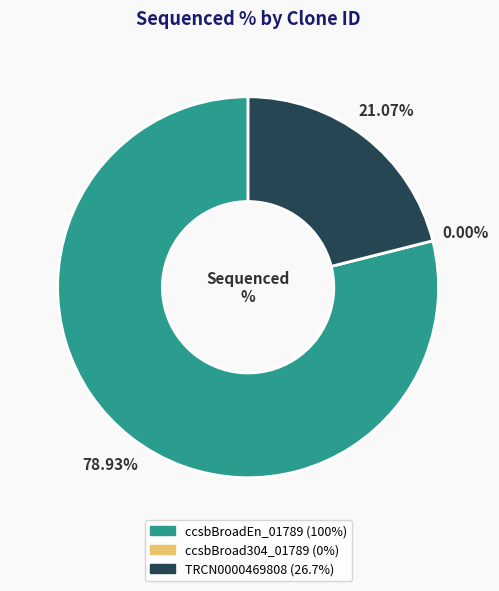

To the nearest percent, what is the average slice percentage?

33%